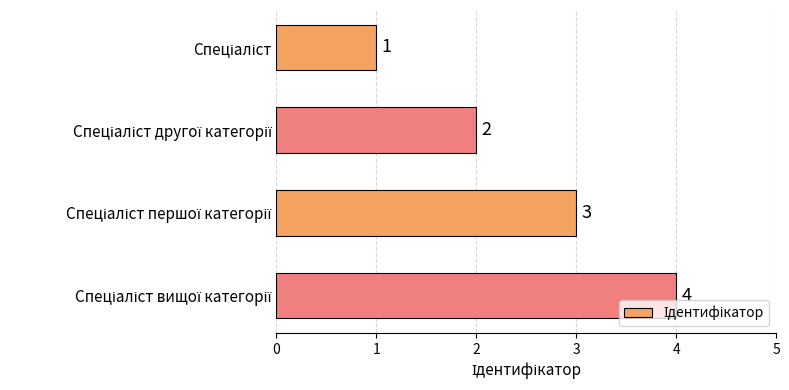

What is the maximum value shown in the chart?

4